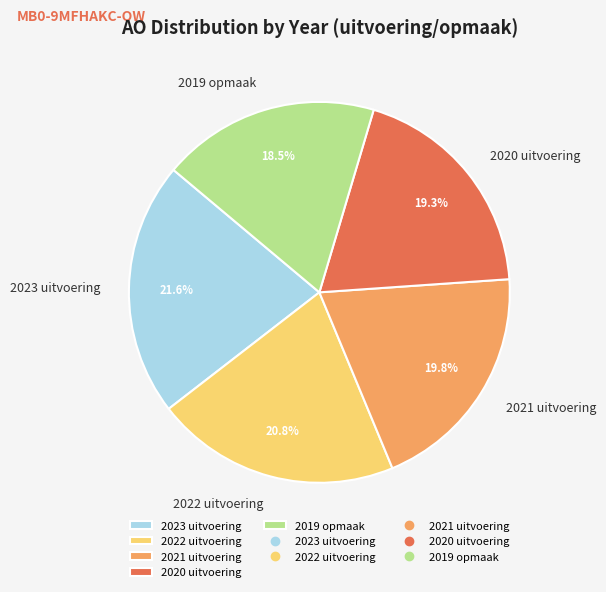

True or false: 2022 uitvoering accounts for 21% of the total.

True